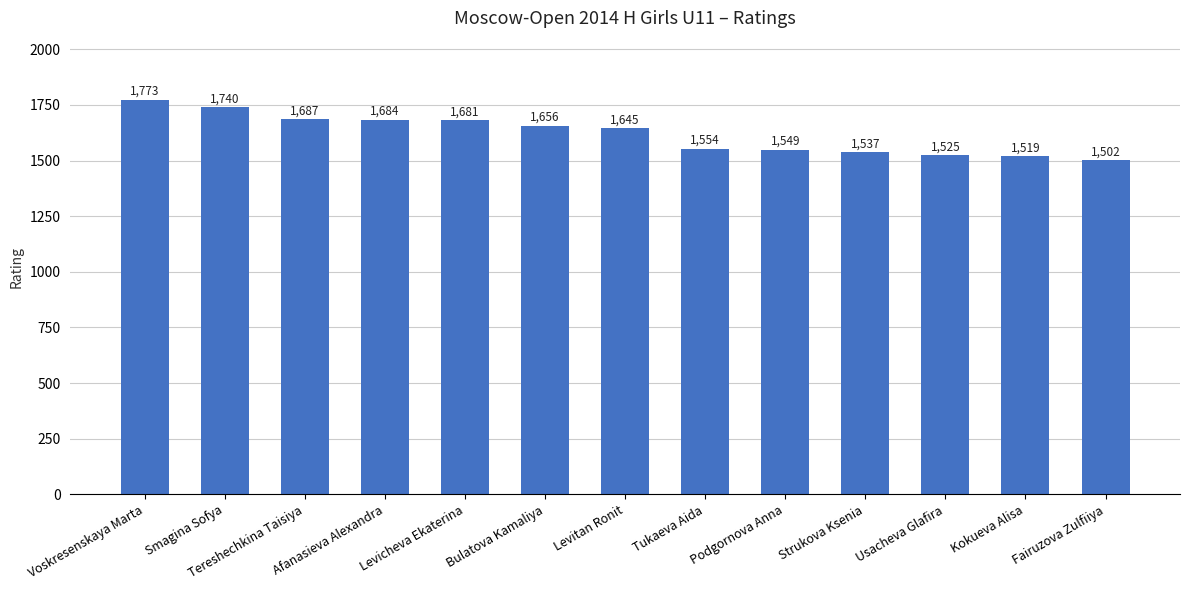

Are the bars horizontal?

No